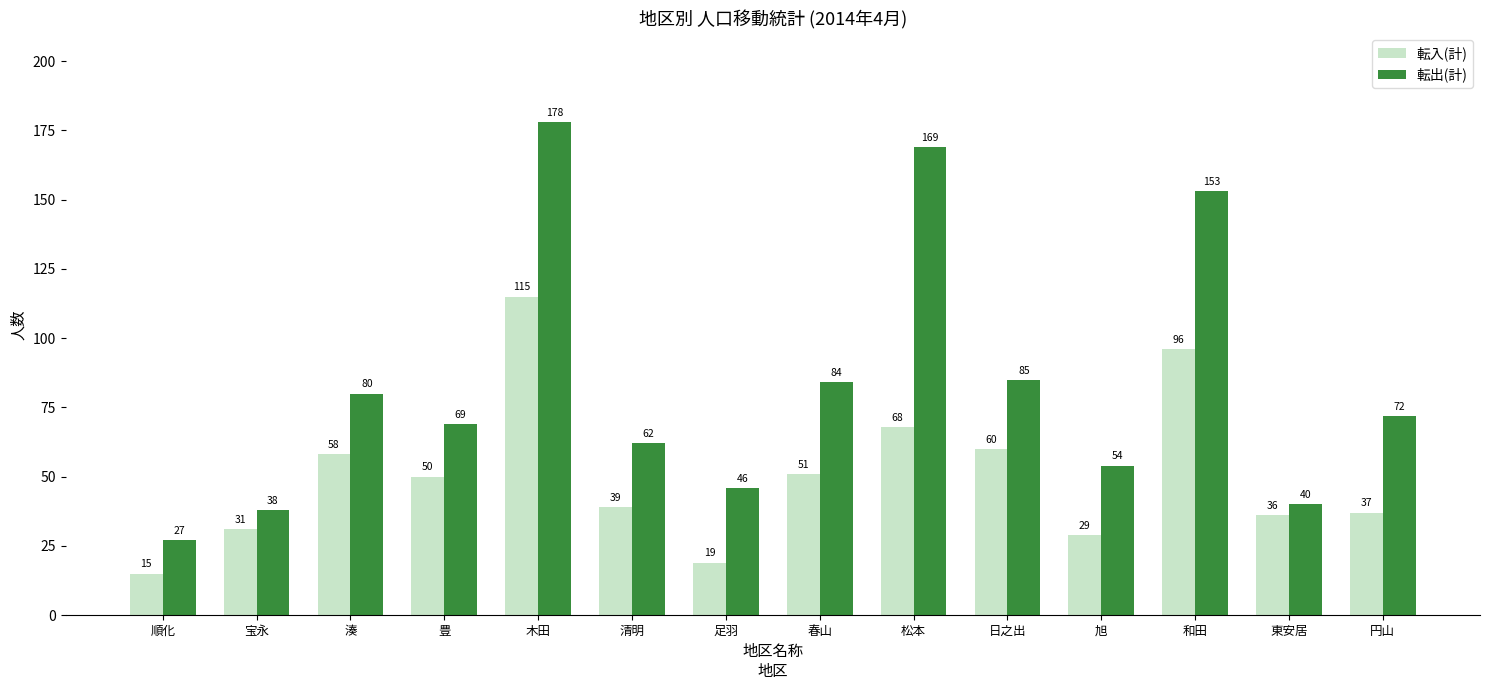

Rank the series by their maximum value, from lowest to highest.

転入(計), 転出(計)